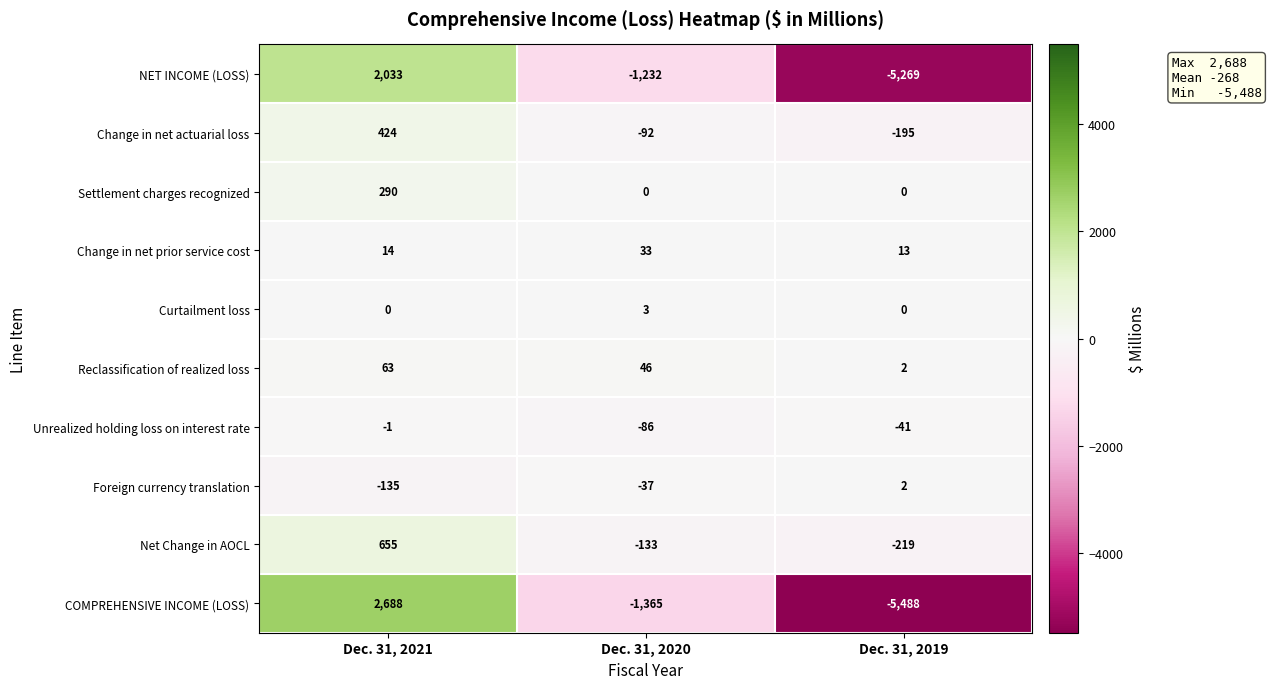

The Foreign currency translation series shows 2 at Dec. 31, 2019. True or false?

True